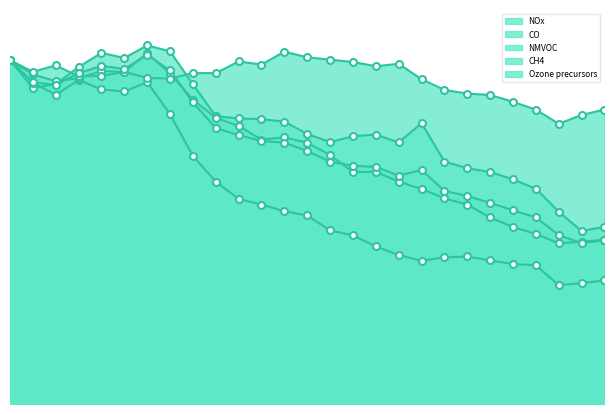

What is the lowest value of the Ozone precursors series?

46.8